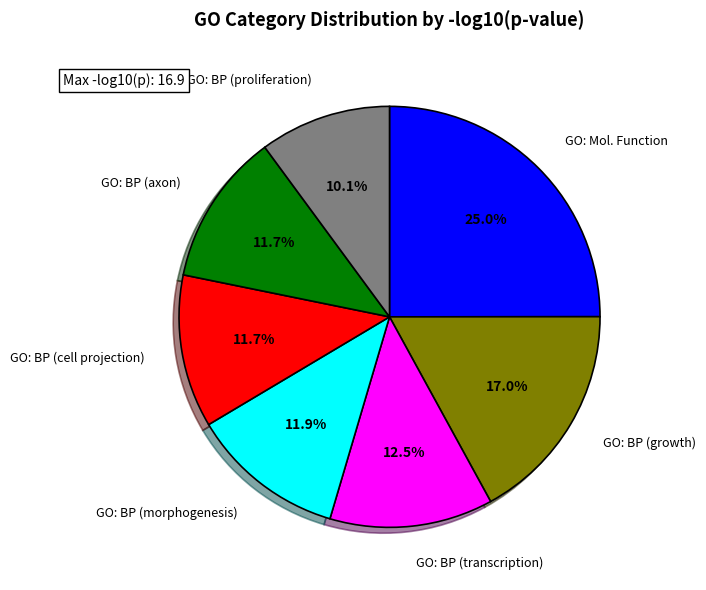

What percentage is NOT represented by GO: Mol. Function?

75.0%